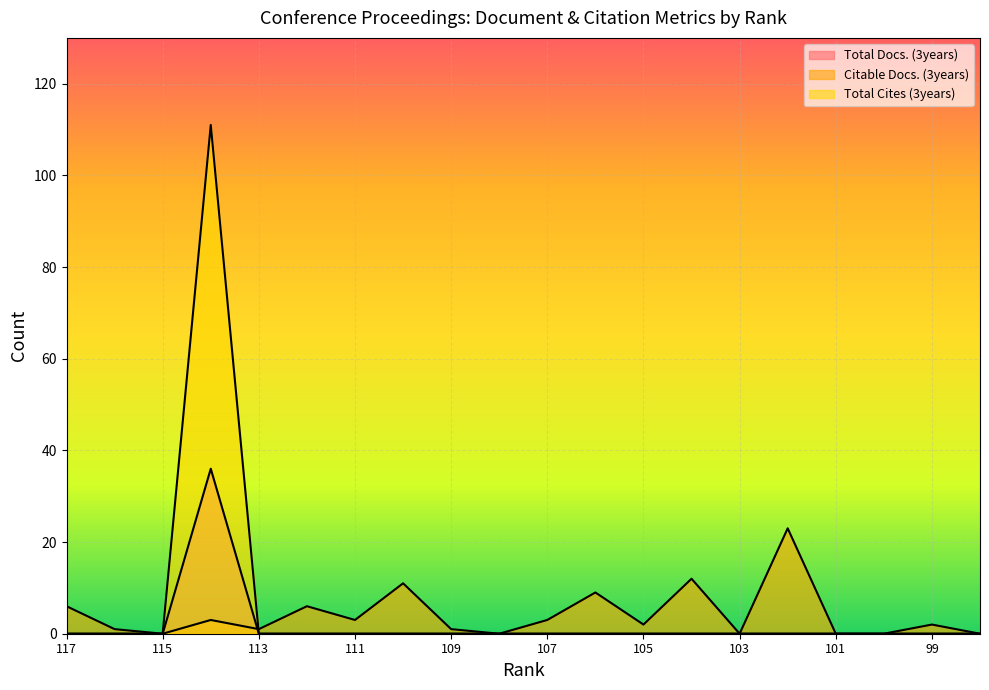

Reading left to right, what are all the values shown in this chart?

Total Docs. (3years): 0	0	0	36	0	0	0	0	0	0	0	0	0	0	0	0	0	0	0	0
Citable Docs. (3years): 6	1	0	3	1	6	3	11	1	0	3	9	2	12	0	23	0	0	2	0
Total Cites (3years): 0	0	0	111	0	0	0	0	0	0	0	0	0	0	0	0	0	0	0	0